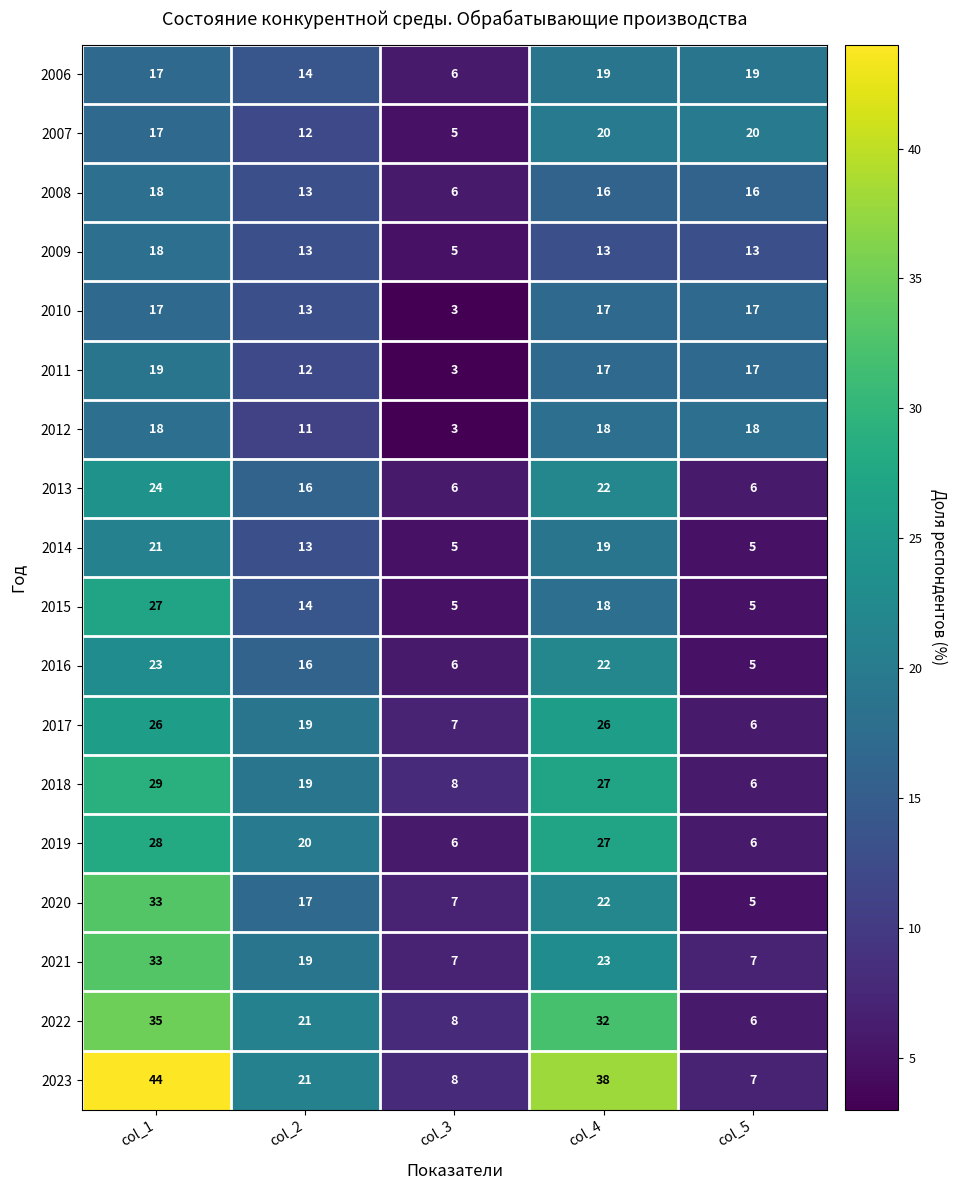

Read the 2020 value at col_4, to the nearest 10.

20